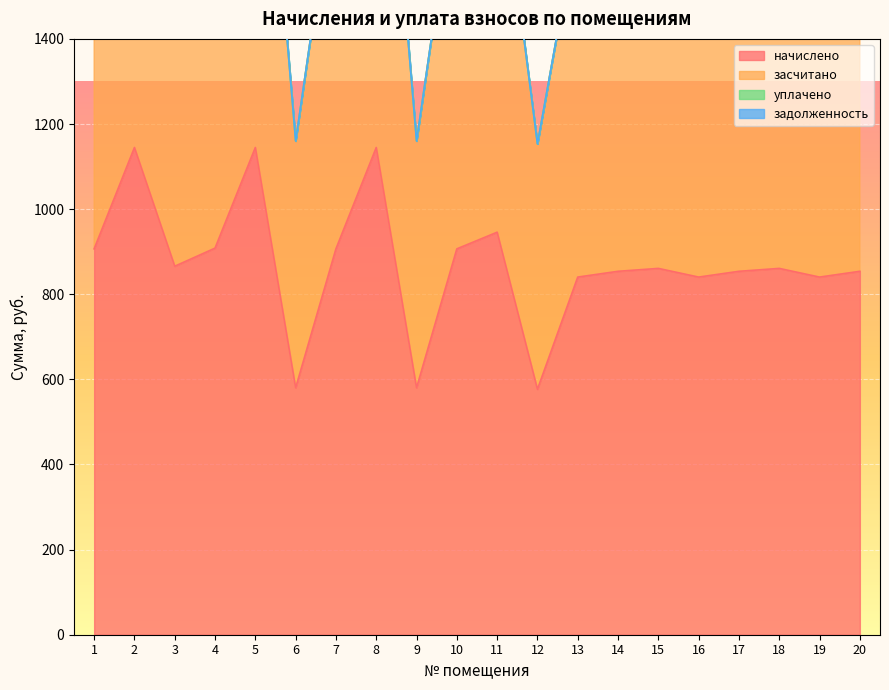

List the labels in order of засчитано value, smallest first.

12, 6, 9, 13, 16, 19, 14, 17, 20, 15, 18, 3, 1, 7, 10, 4, 11, 2, 5, 8